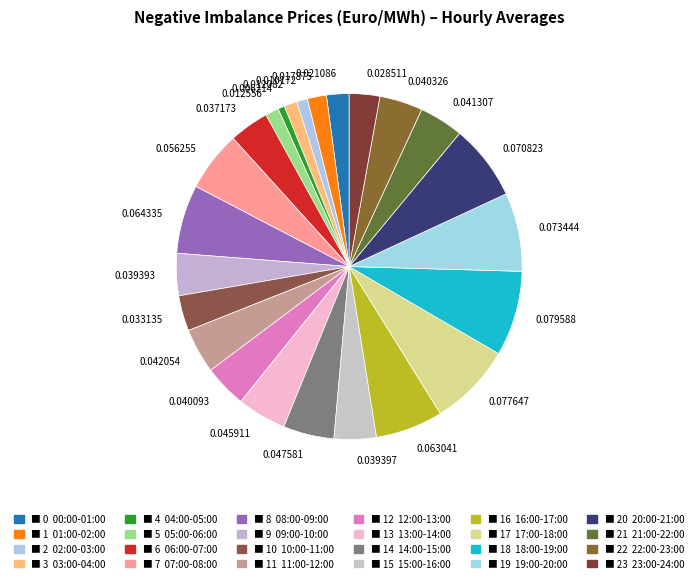

Is the sum of 0.012082 and 0.028511 greater than half?

No